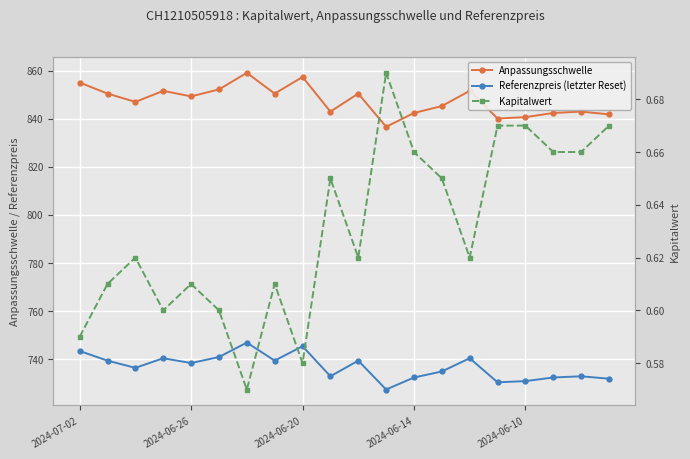

What is the total value across all series at 19?

1574.5